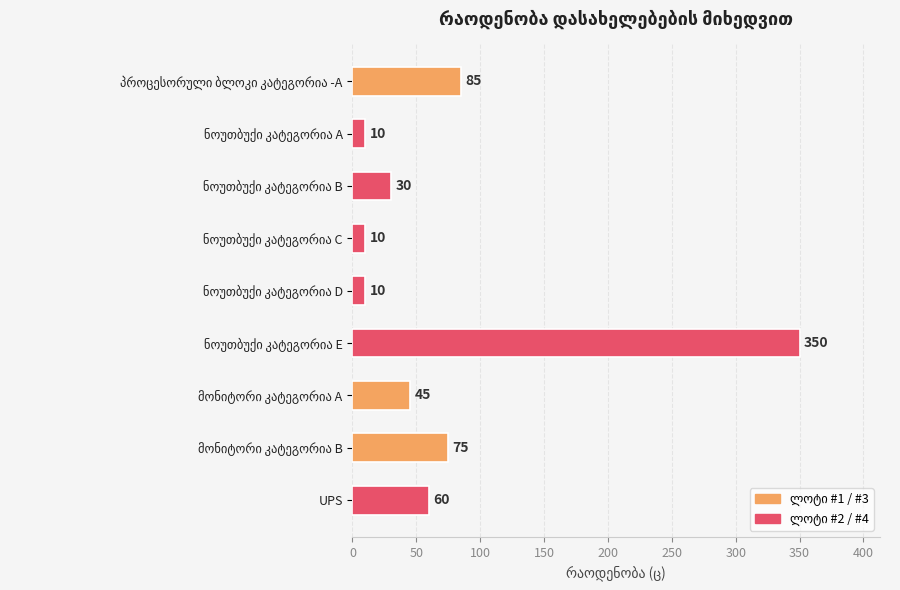

What is the maximum value shown in the chart?

350